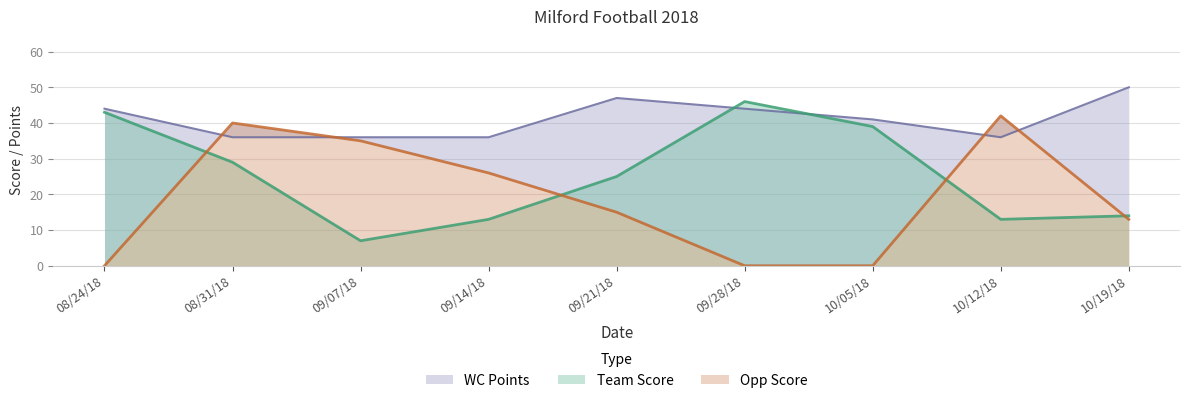

The WC Points series shows 36 at 09/07/18. True or false?

True